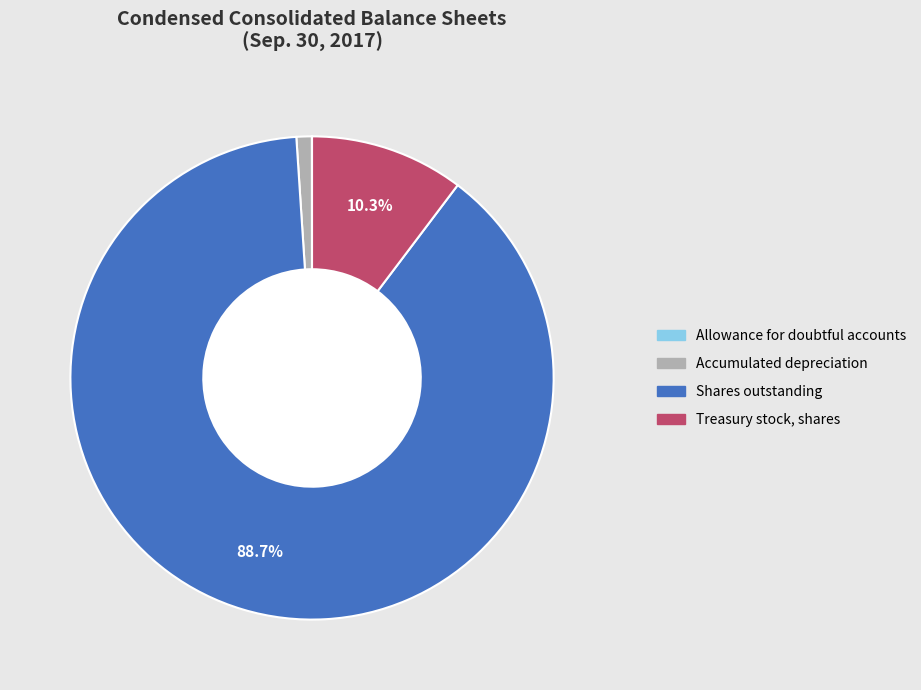

Does Accumulated depreciation represent more than half of the total?

No